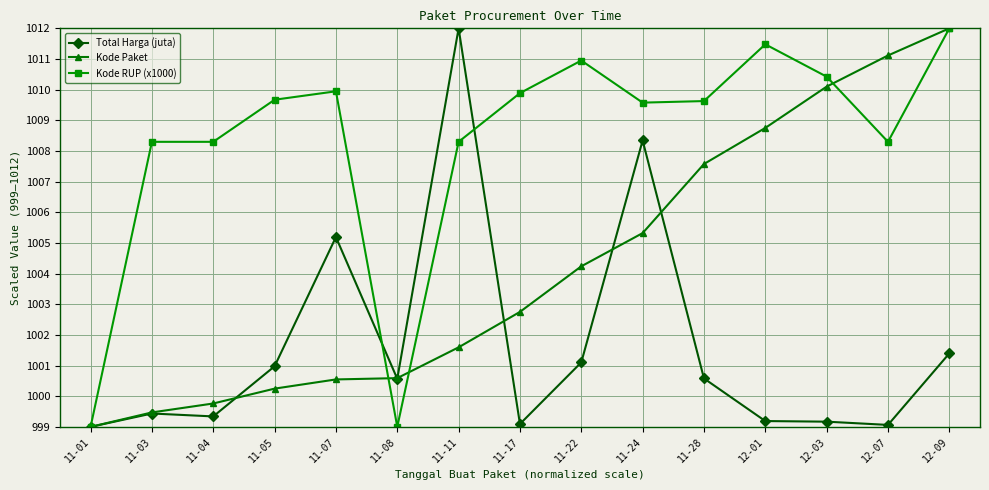

Which series has the largest total across all categories?

Kode RUP (x1000)